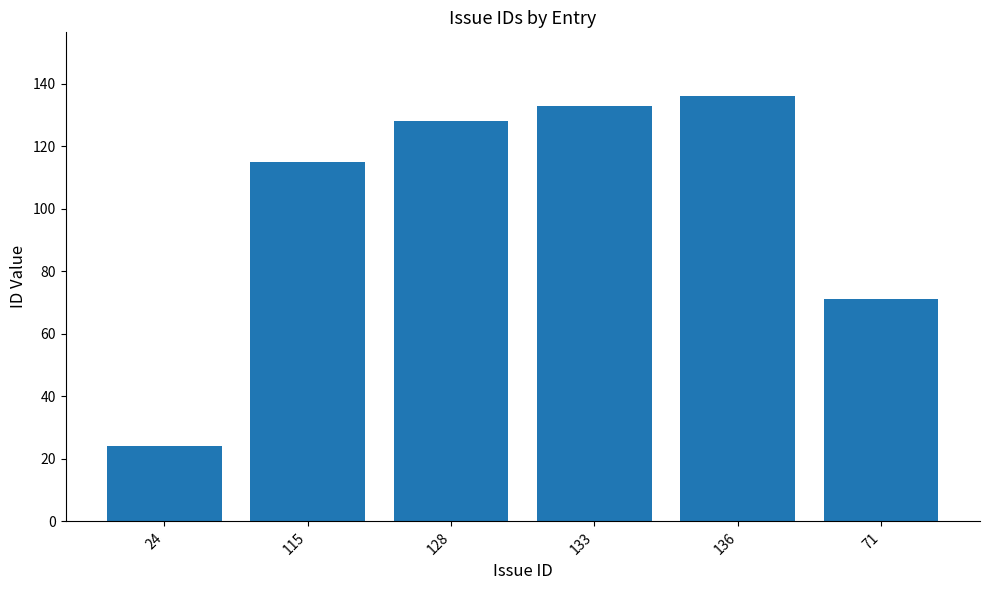

Approximately how many times larger is the value at 133 compared to 24?

5.5